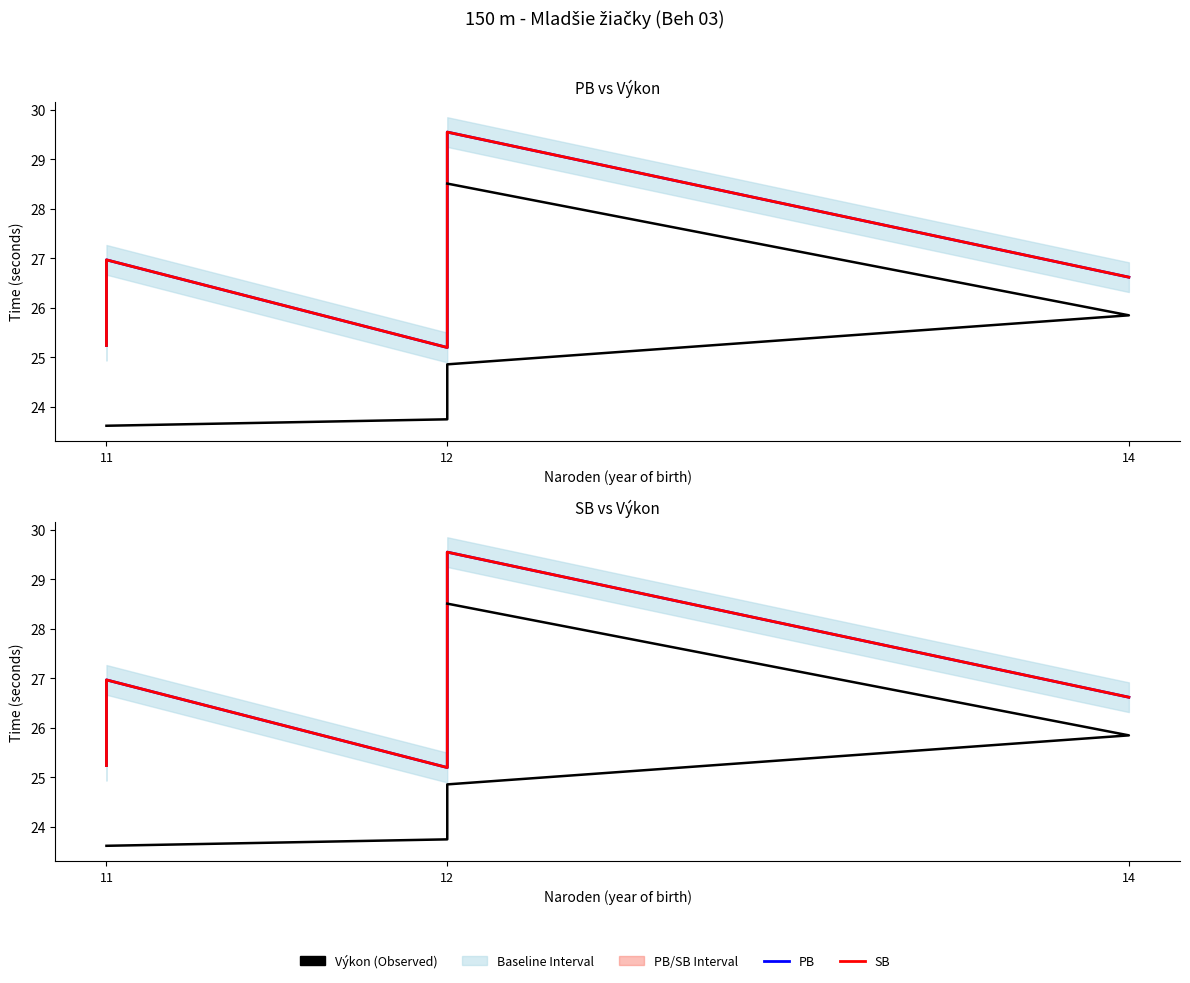

What is the difference between the second highest and second lowest values?

1